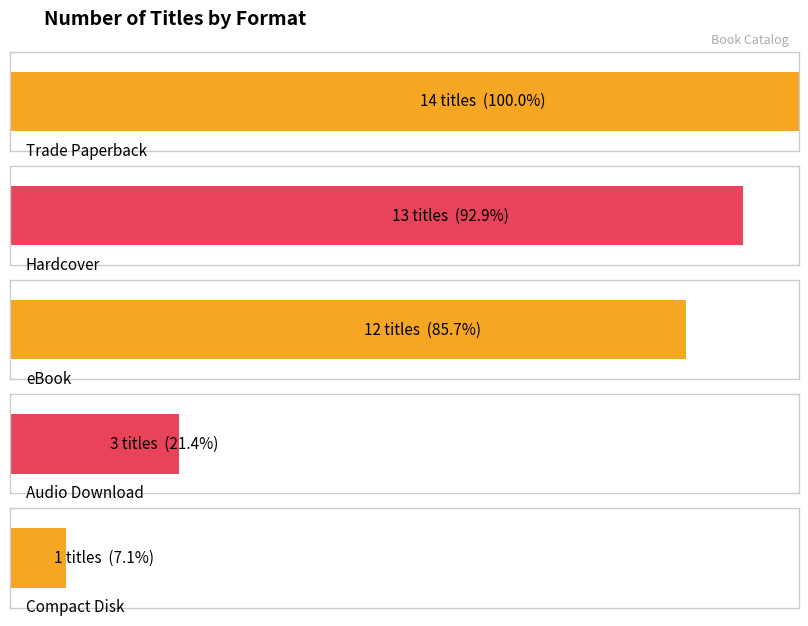

Does the chart contain stacked bars?

No